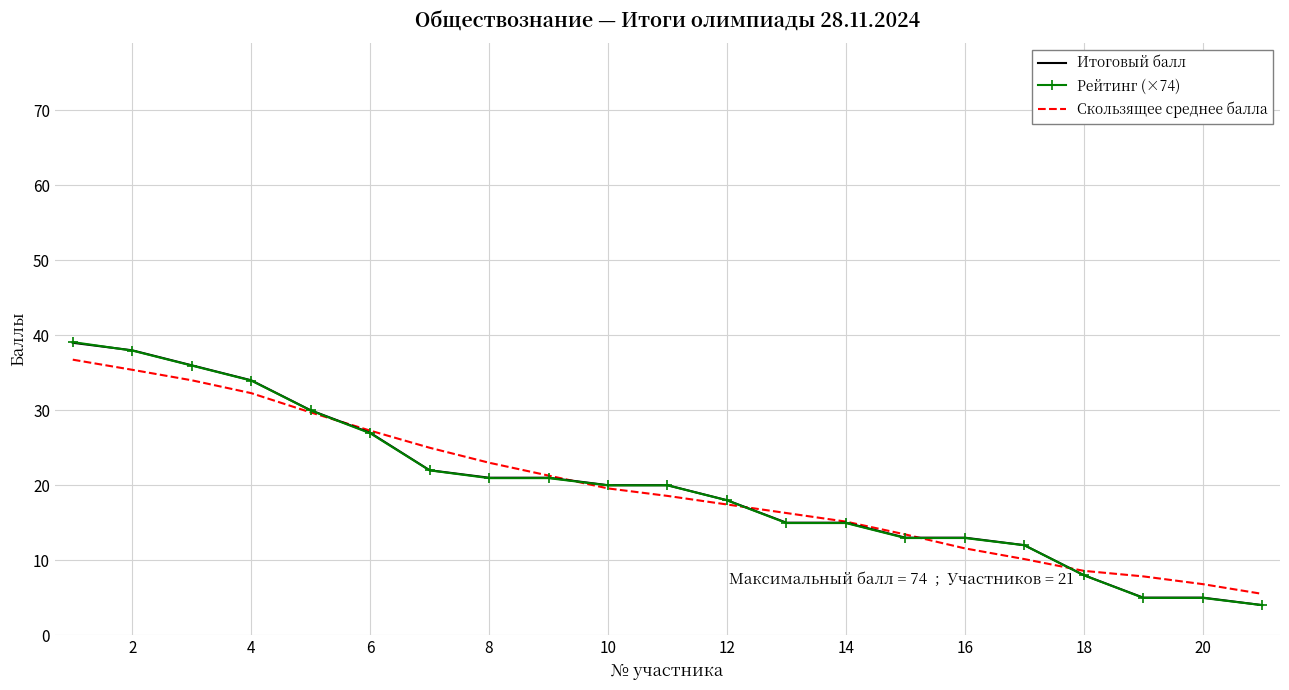

What is the lowest value of the Итоговый балл series?

4.0